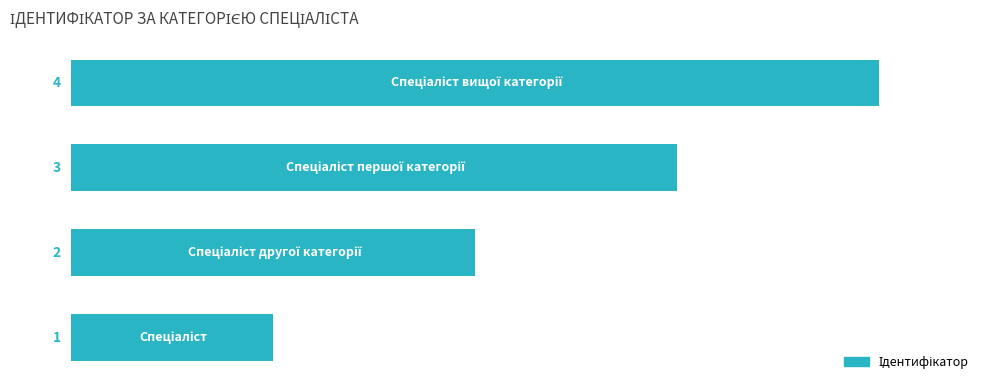

What is the sum of all values?

10